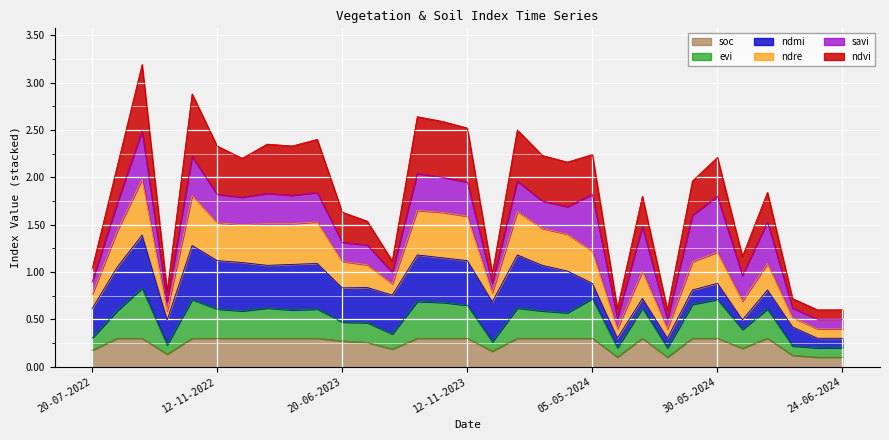

What is the approximate value of soc at 15-05-2024?

0.3